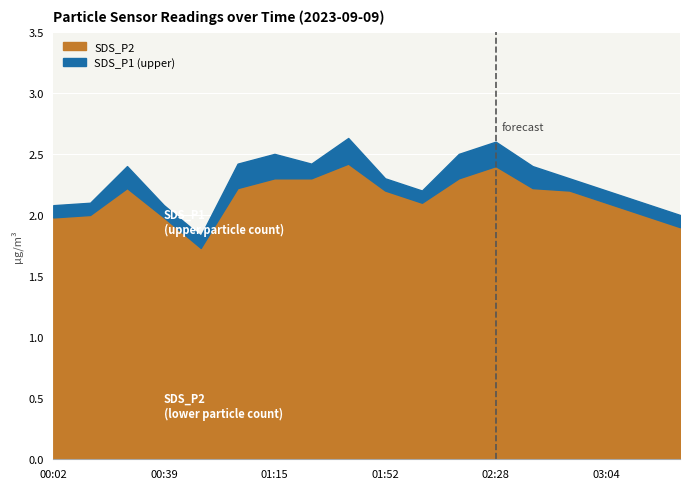

What is the label of the 4th point from the right?

02:52